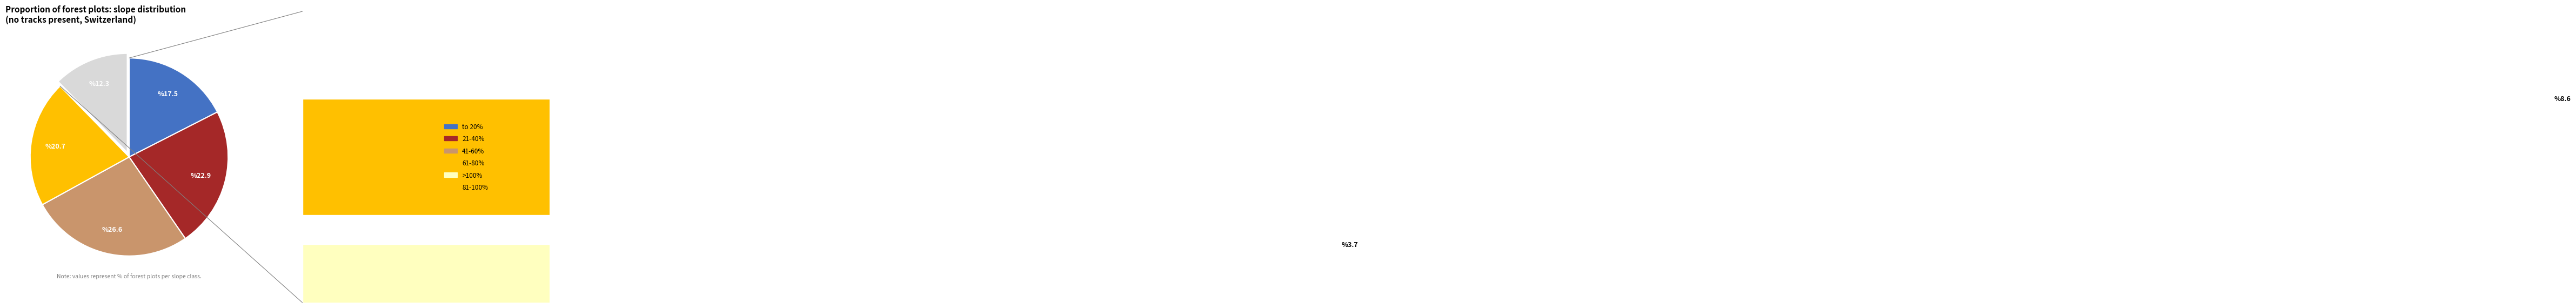

What percentage is the 21-40% slice, to the nearest percent?

23%